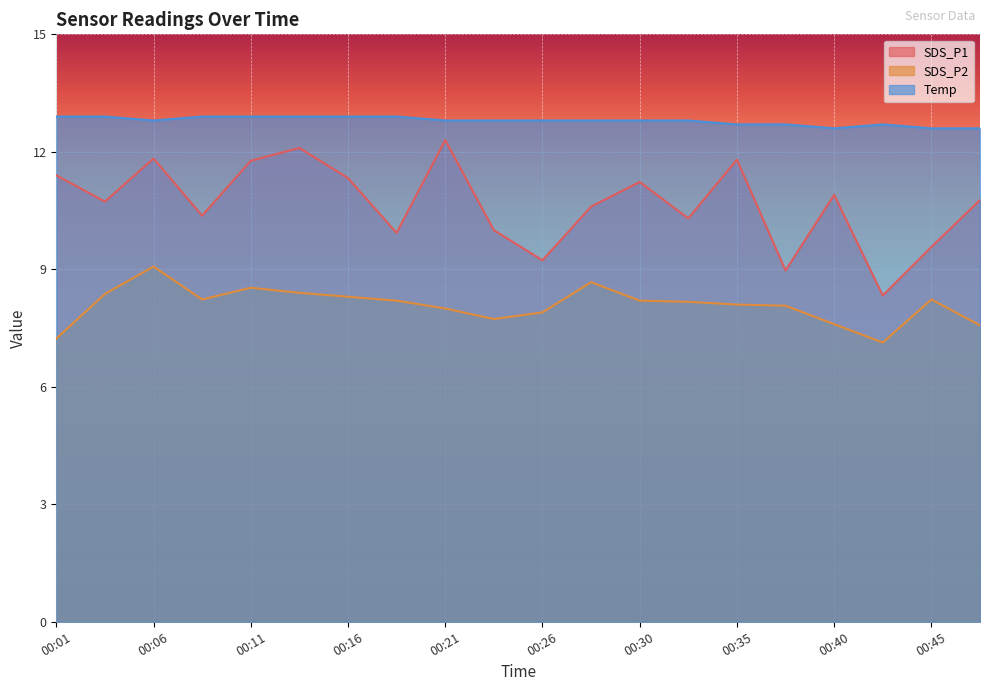

What is the value of the SDS_P1 point at the 10th from the left?

10.0